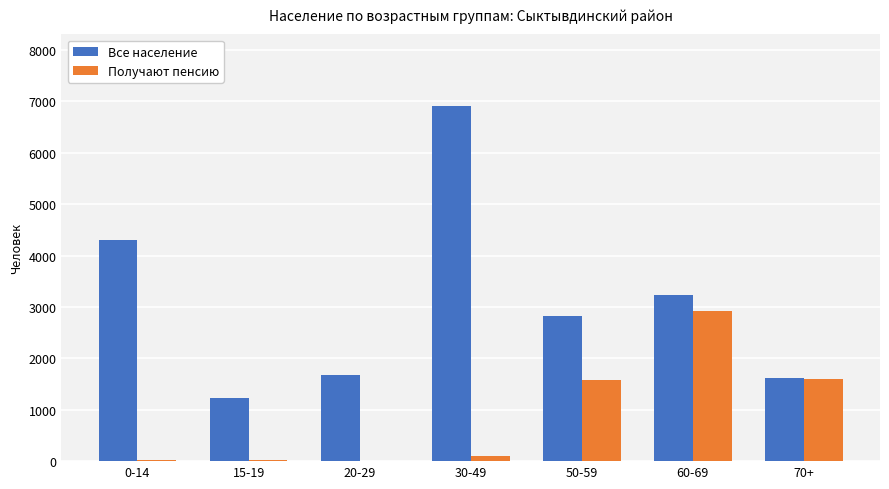

What is the average value of the Получают пенсию series?

893